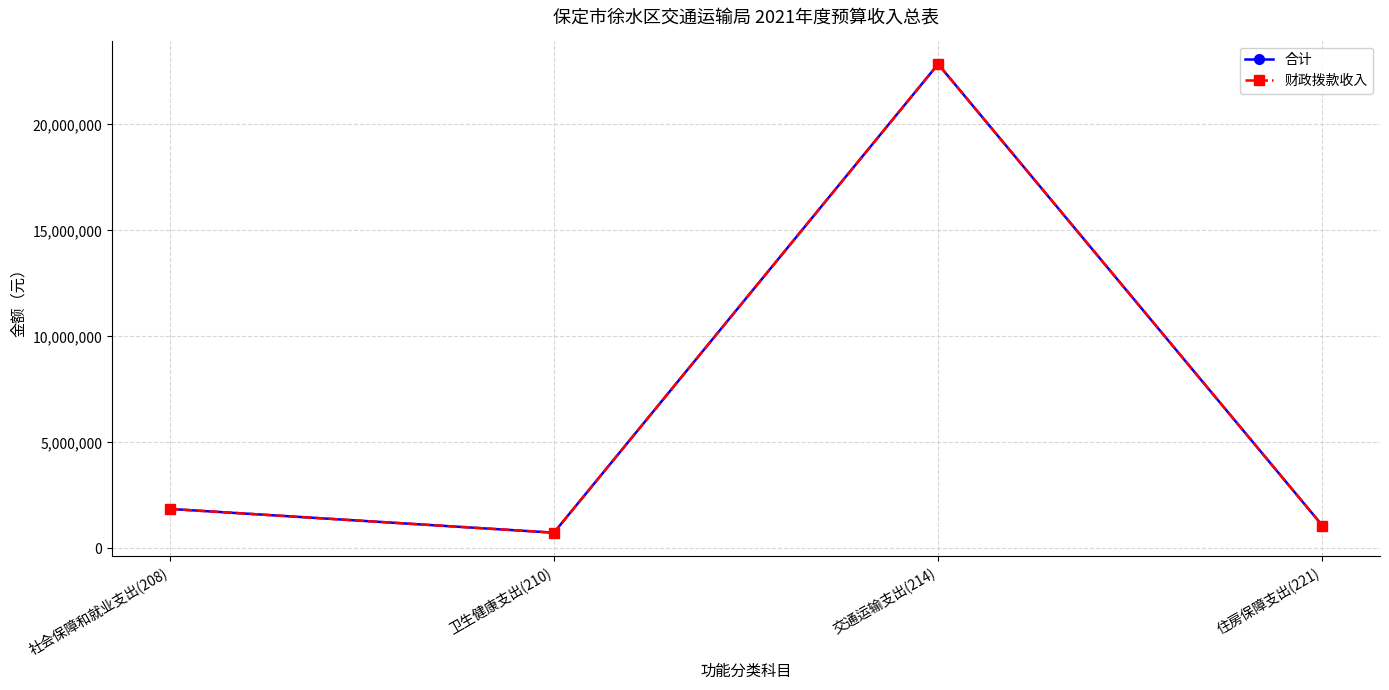

Does the chart have visible grid lines?

Yes